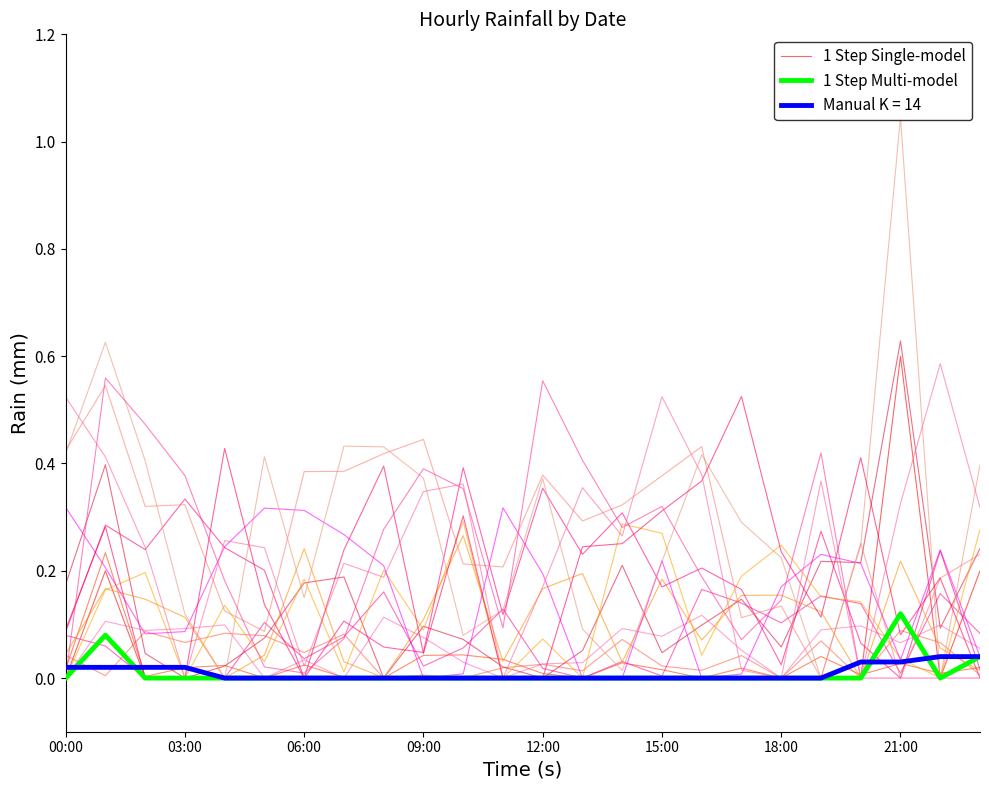

At which label does 1 Step Multi-model reach its peak?

21:00